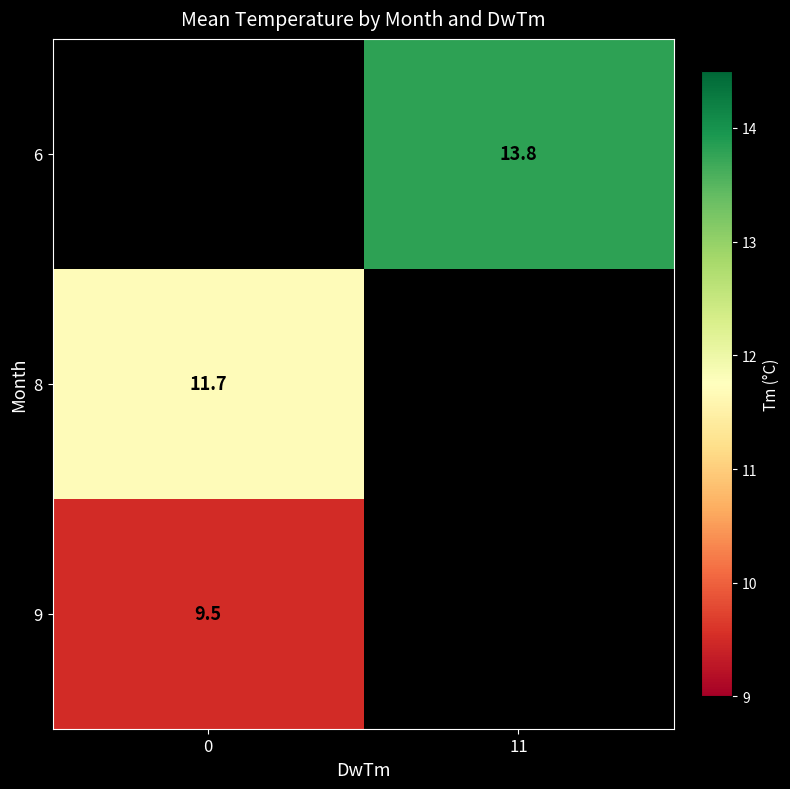

Count the number of categories in the chart.

2